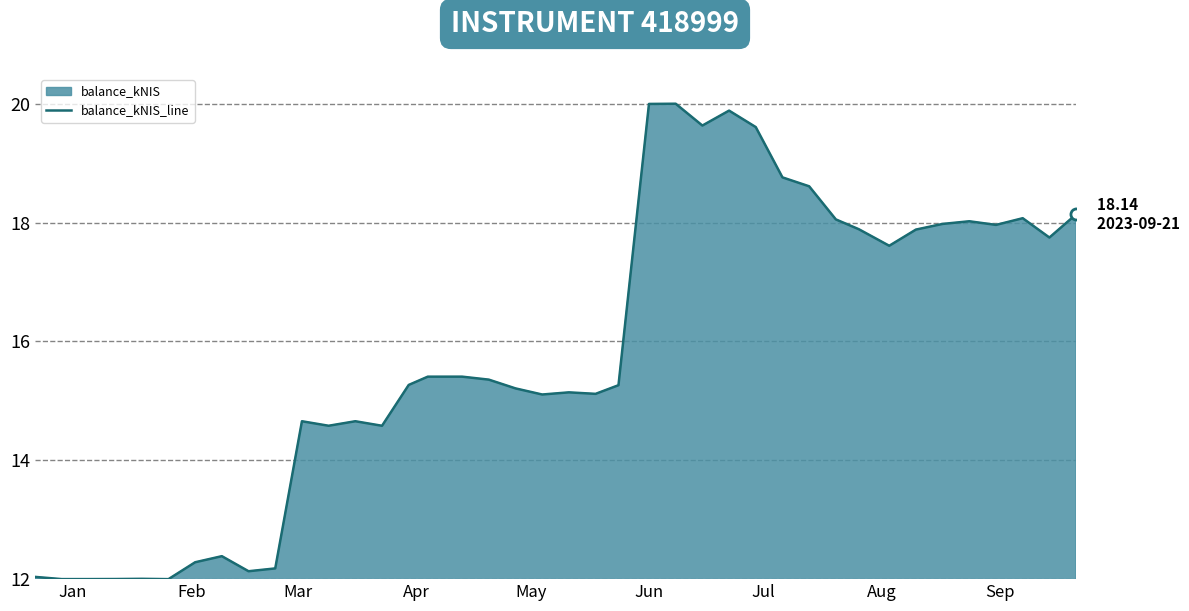

What is the value of the 27th point from the left?

19.9